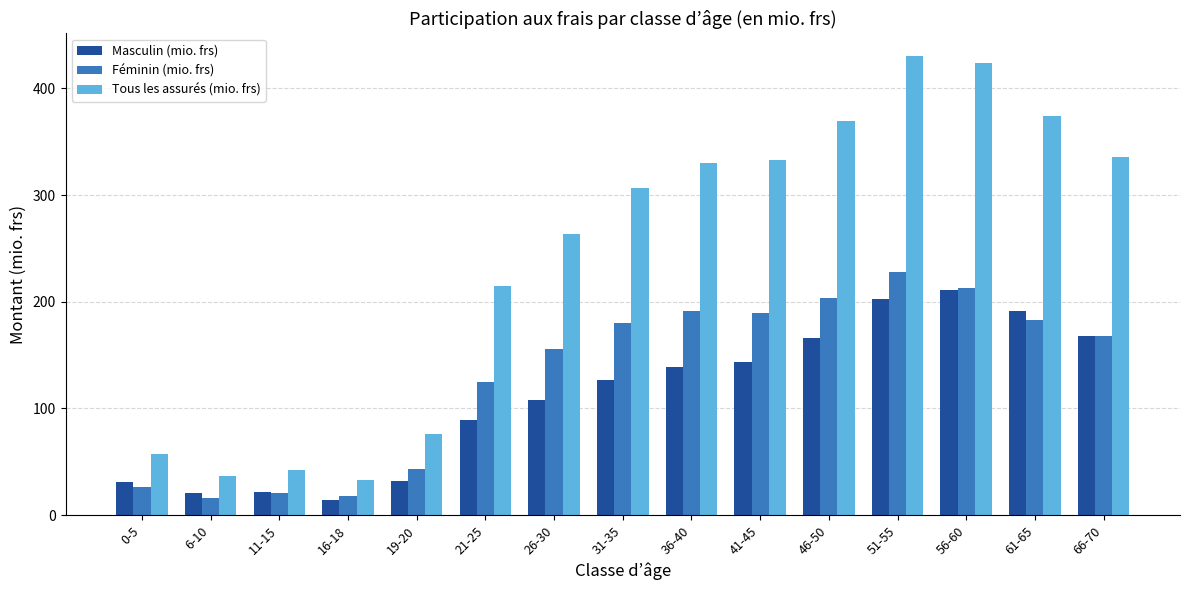

Which series has the widest spread of values?

Tous les assurés (mio. frs)